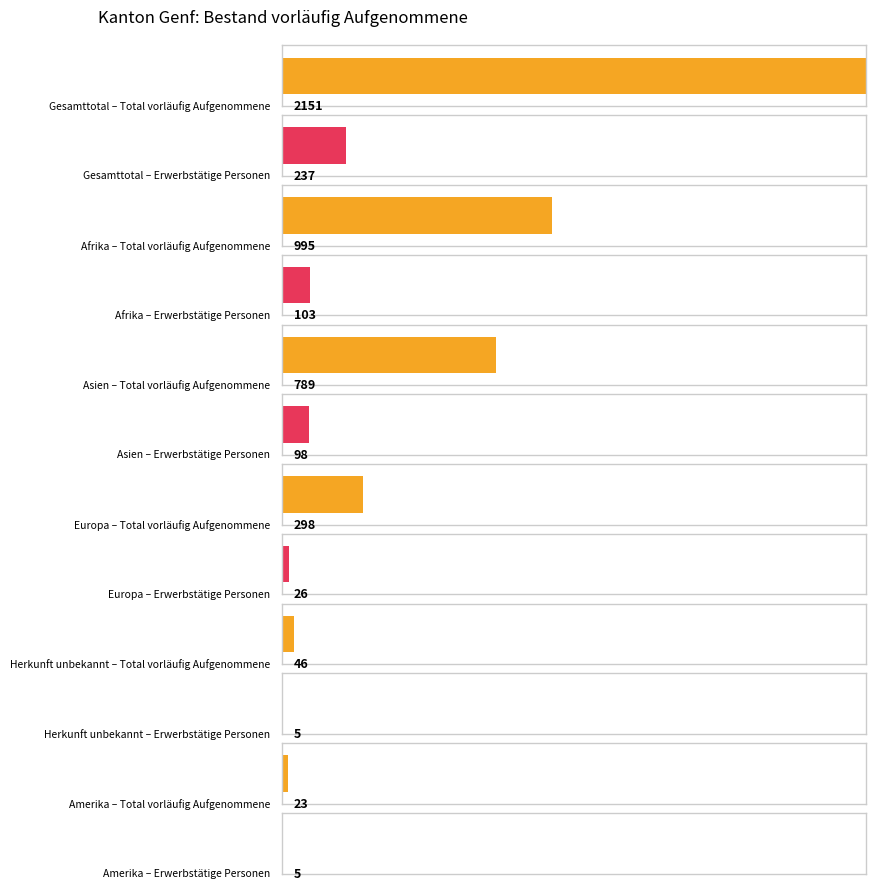

What is the spread (max minus min) of values at Herkunft unbekannt?

41